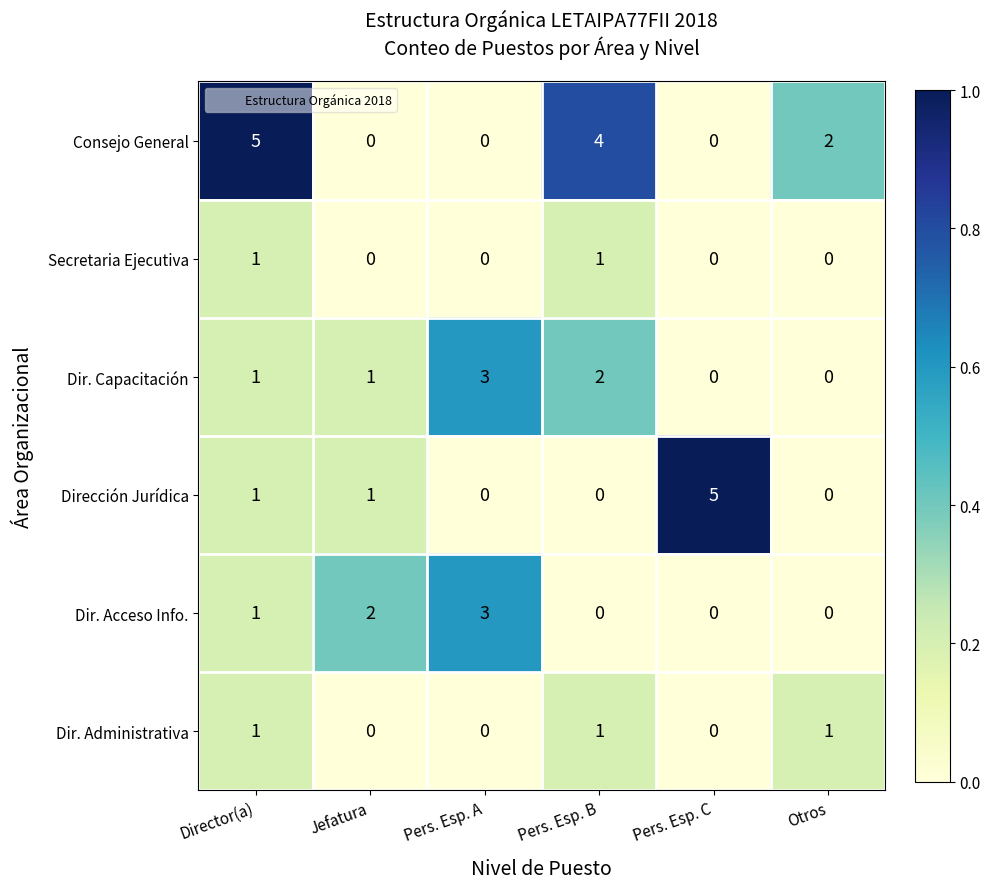

What is the greatest value displayed?

5